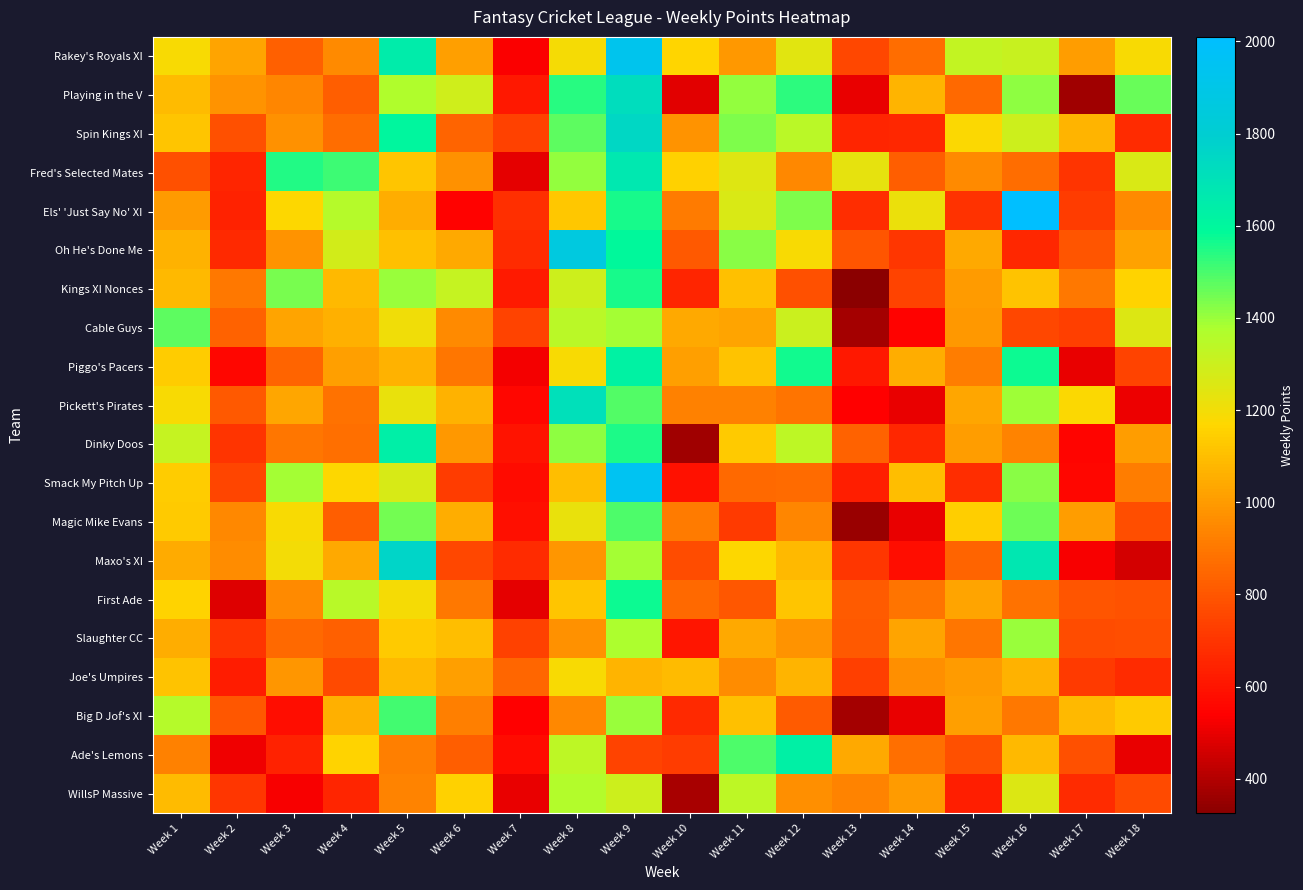

At which label does Big D Jof's XI reach its peak?

Week 5